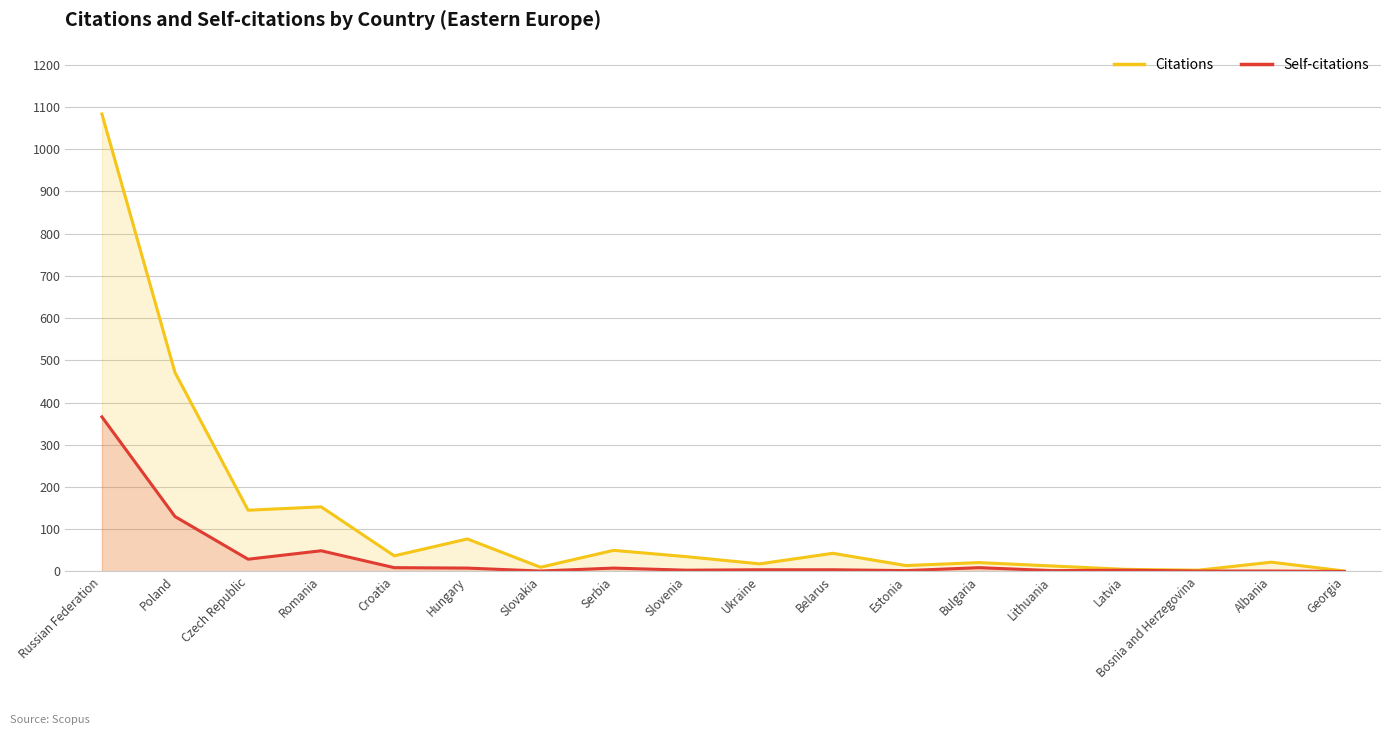

In Citations, how many points are lower than both neighbors (excluding endpoints)?

6